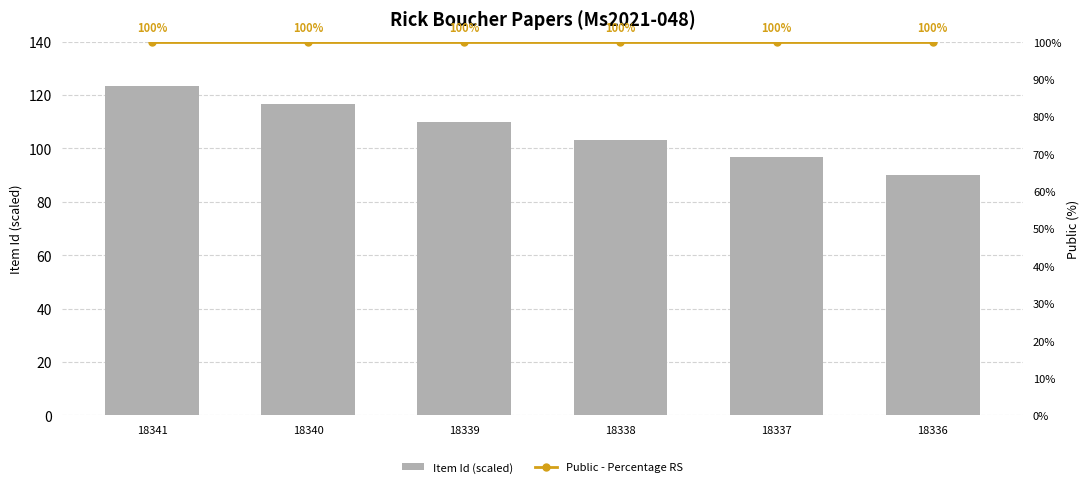

What are all the series names shown in the legend?

Item Id (scaled), Public - Percentage RS